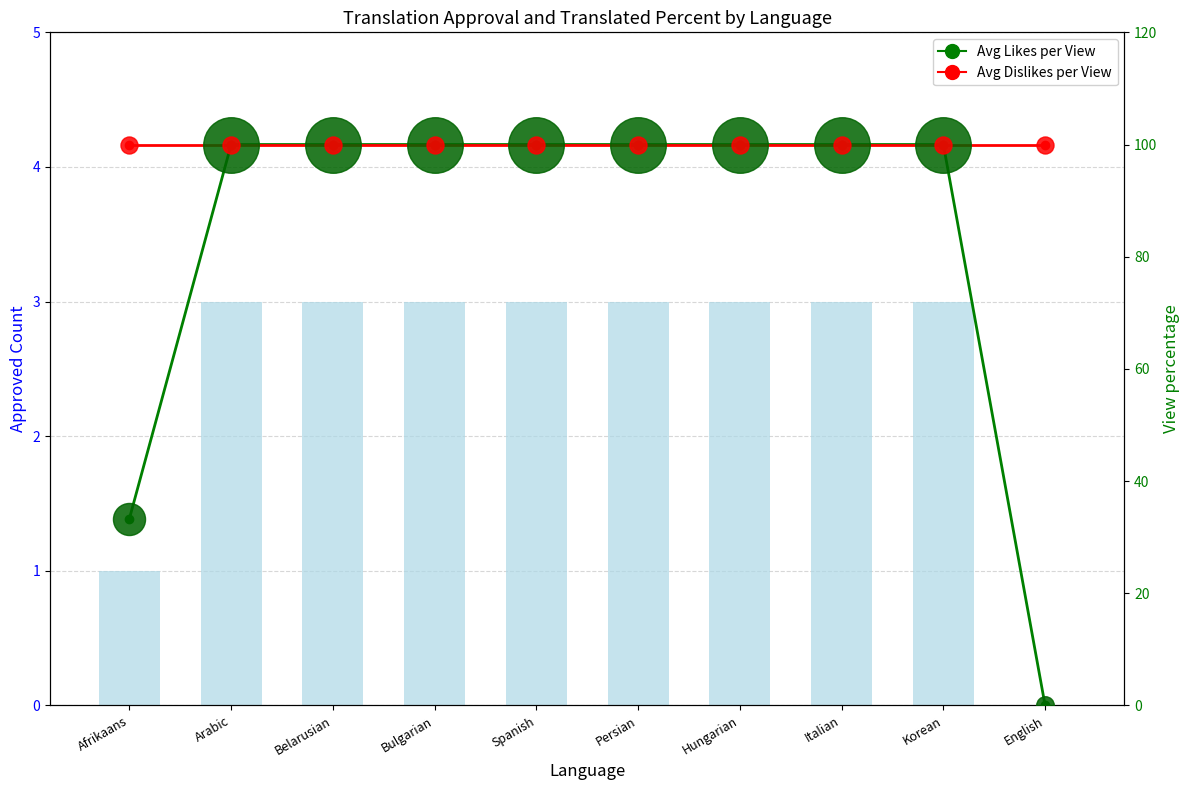

Which series reaches the maximum Y coordinate?

Avg Likes per View